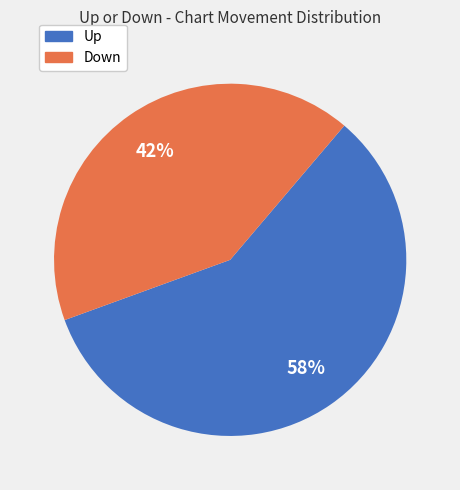

Which slice represents more than half of the pie?

Up